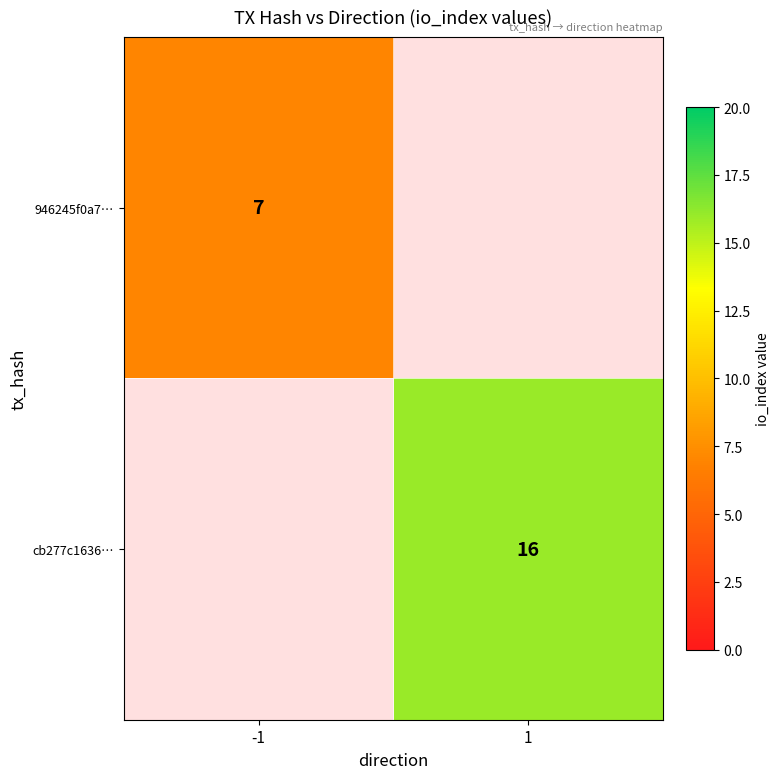

Is it true that cb277c1636… equals 16 at 1?

True